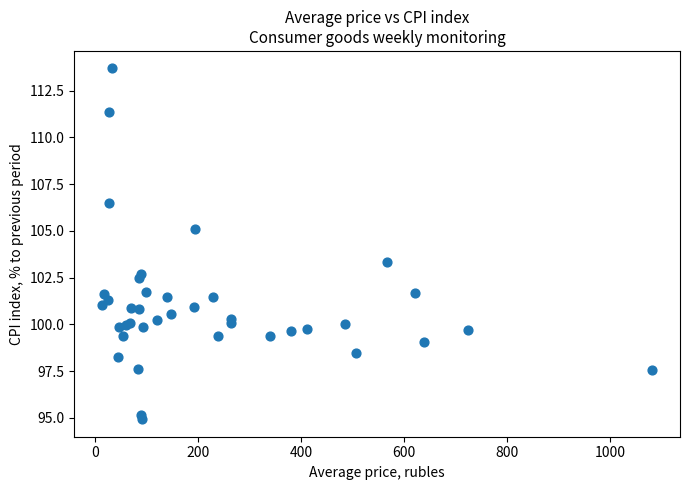

What Y value in the scatter plot is closest to 104?

103.3